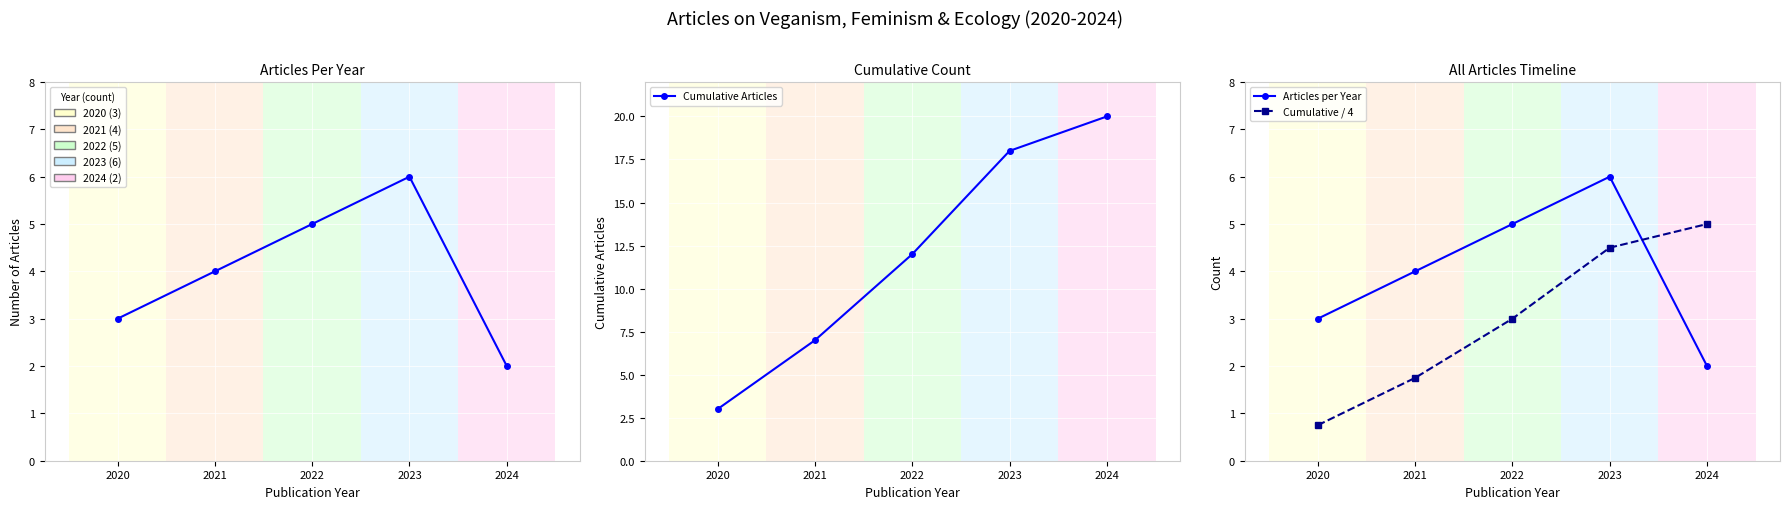

Rank the series by their maximum value, from highest to lowest.

Cumulative Articles, Articles per Year, Cumulative / 4